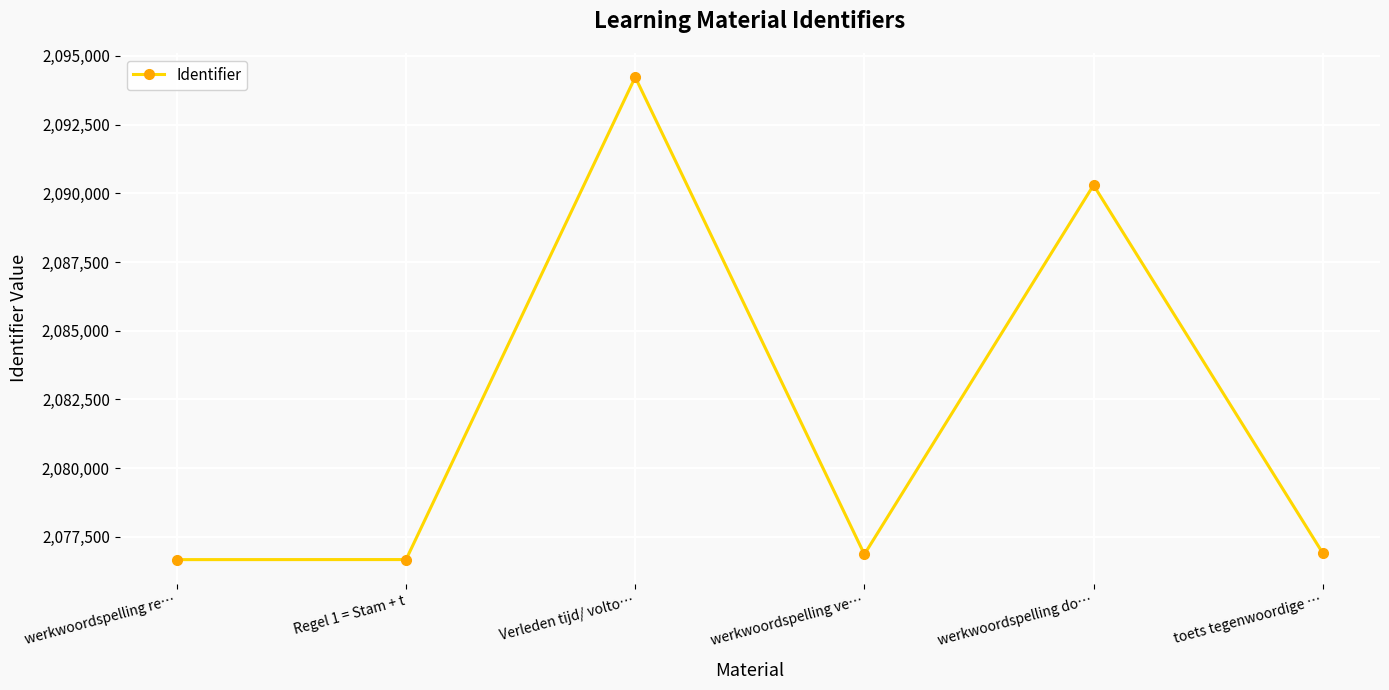

What is the average value?

2081943